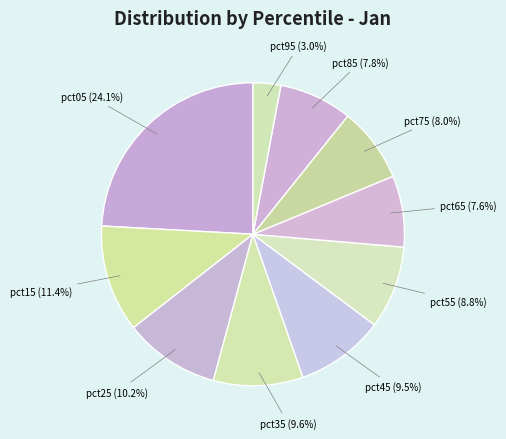

To the nearest percent, what is the average slice percentage?

10%